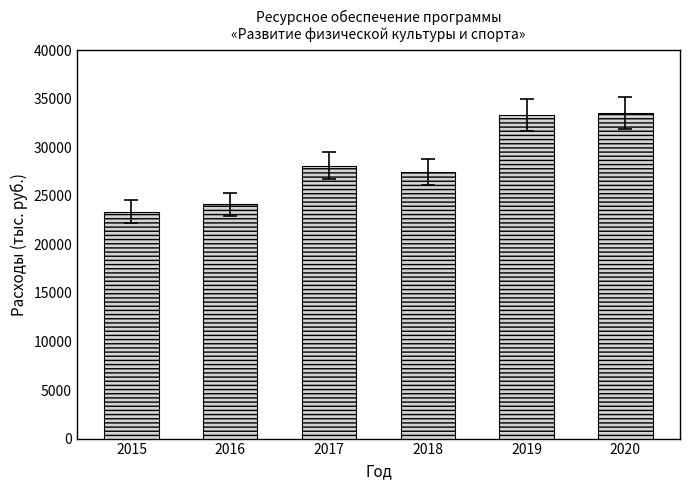

Reading right to left, transcribe all the data shown in this chart.

2020=33541.9	2019=33345.5	2018=27453.7	2017=28102.4	2016=24113.4	2015=23359.6